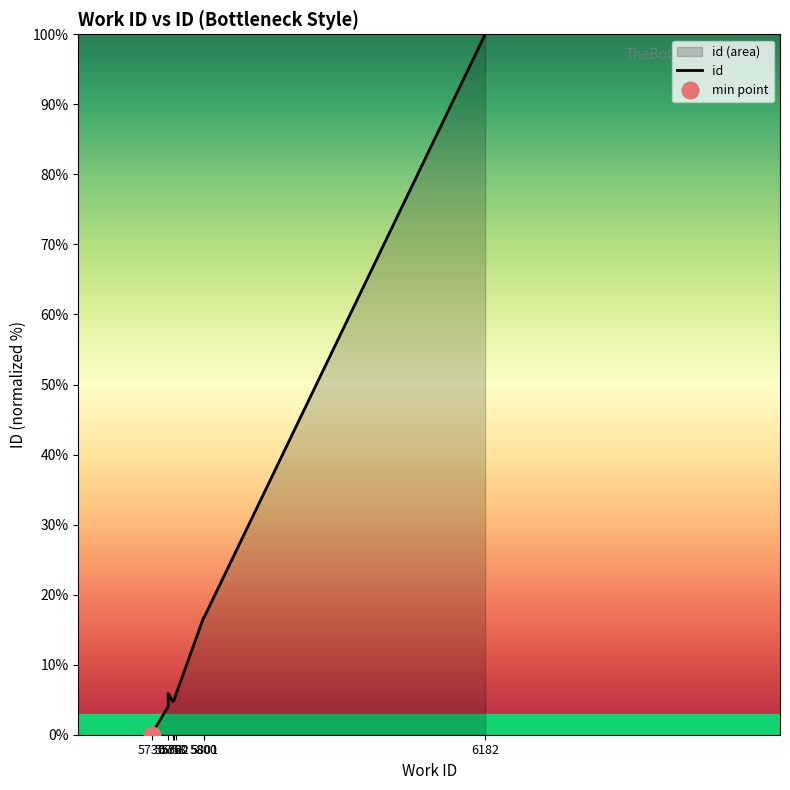

The chart shows a value of 7.6 at 5760. True or false?

False